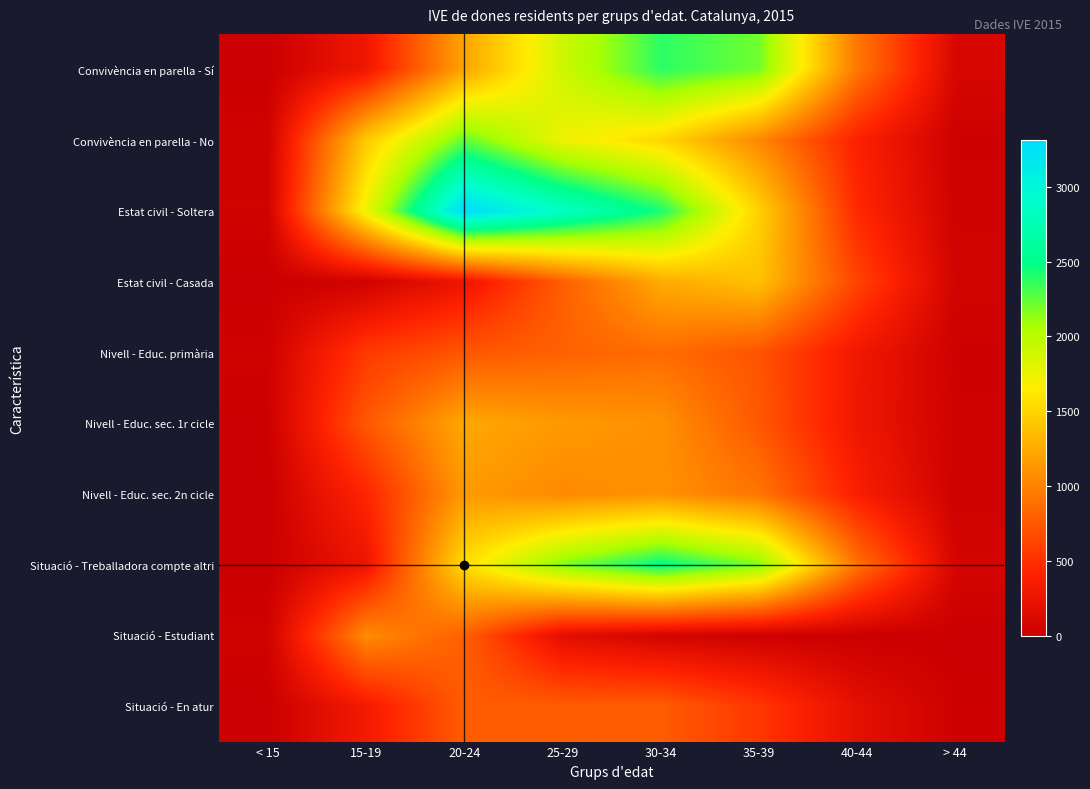

Count the number of data series in this chart.

10